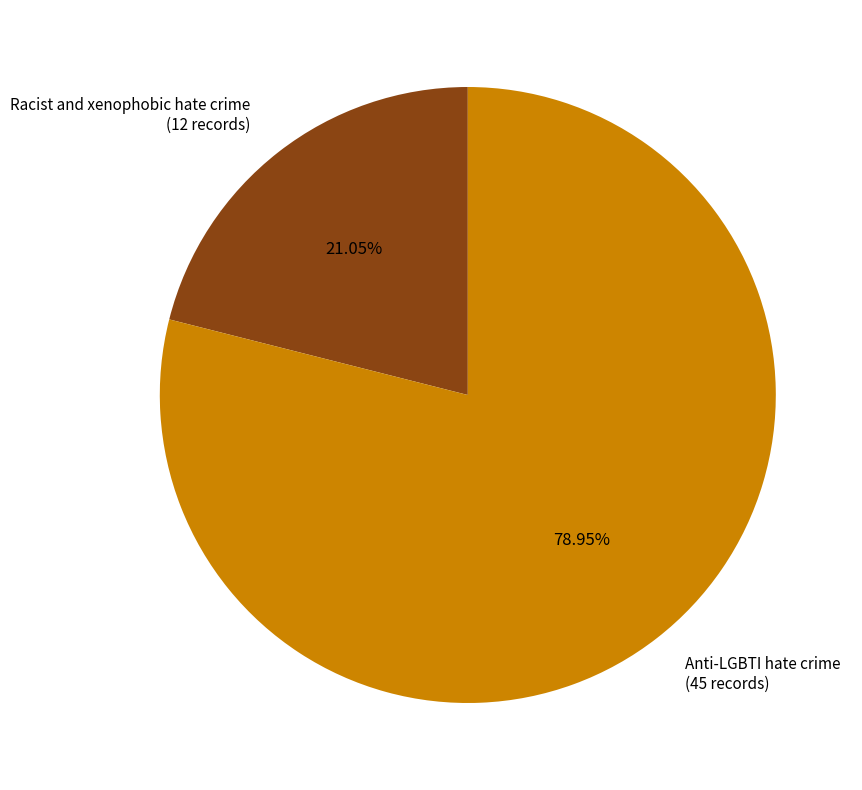

Rank the categories by value from lowest to highest.

Racist and xenophobic hate crime, Anti-LGBTI hate crime